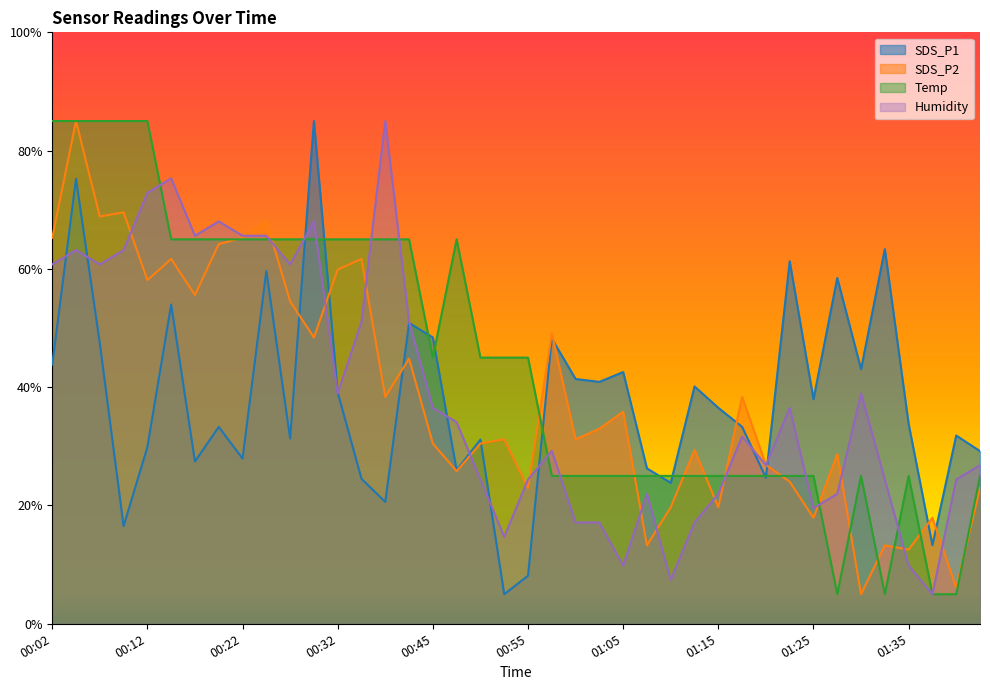

At which label does SDS_P1 reach its minimum?

00:52